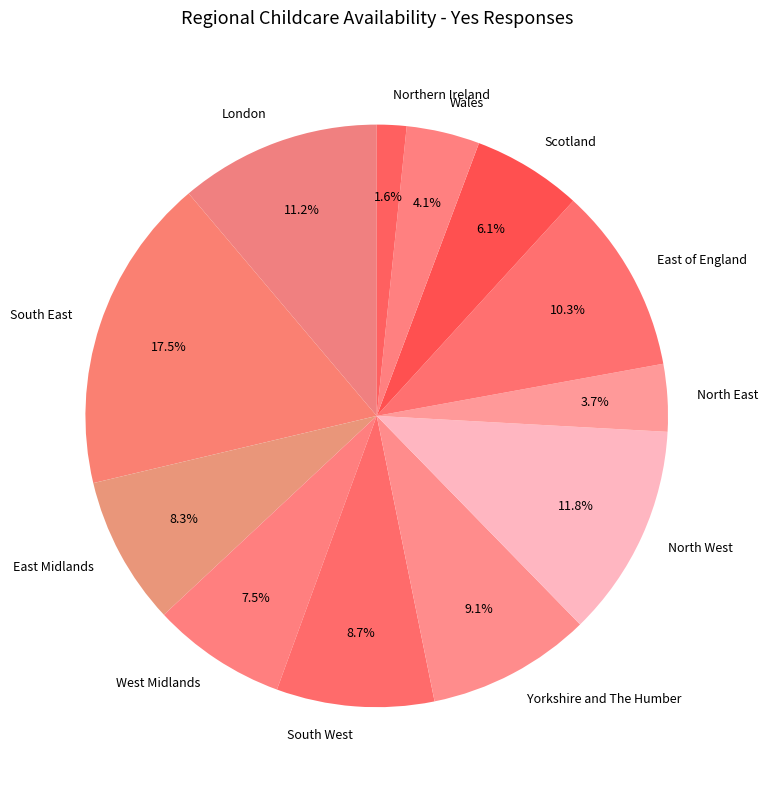

Which category has the biggest portion of the pie?

South East